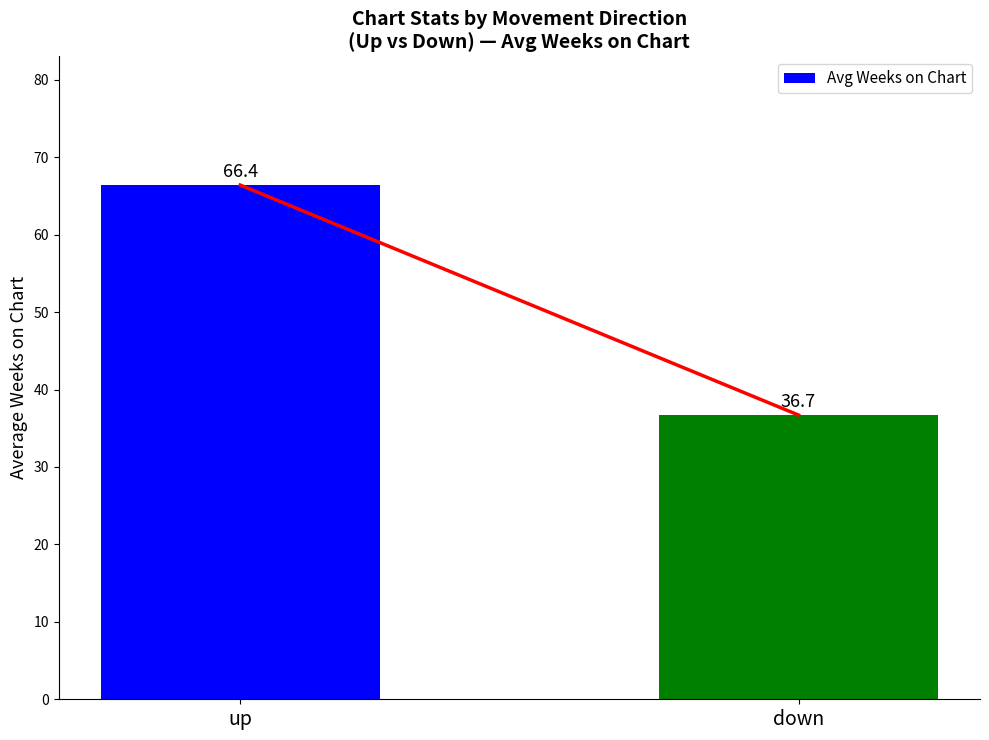

At which category does the chart reach its minimum across all series?

down